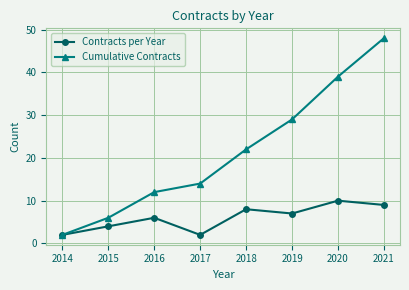

What are all the series names shown in the legend?

Contracts per Year, Cumulative Contracts